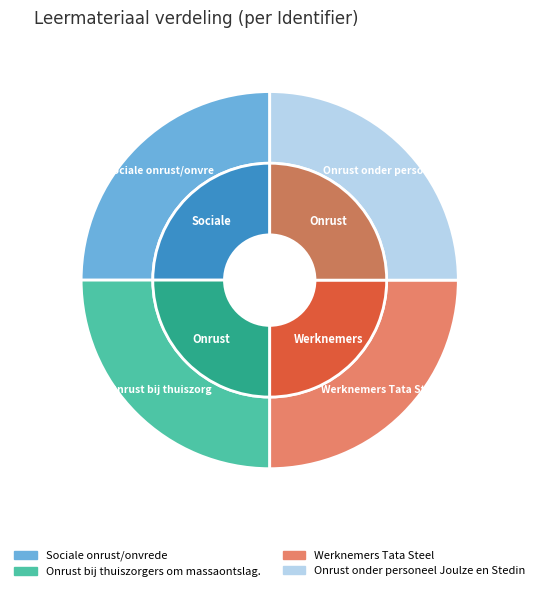

Approximately how many times larger is the value at Sociale onrust/onvrede compared to Onrust bij thuiszorgers om massaontslag.?

1.0